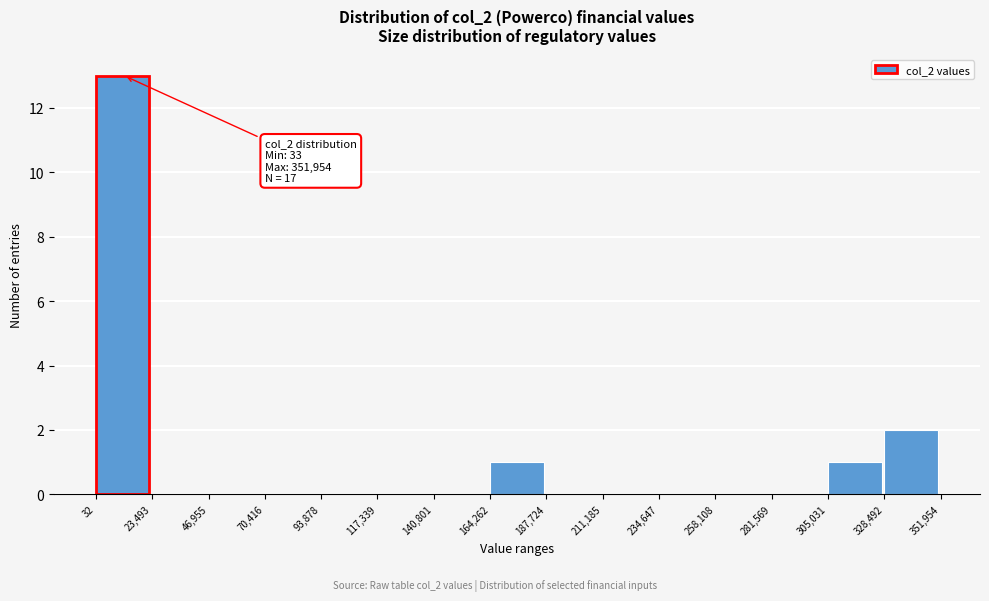

Over which range of the x-axis is the bar tallest?

32 to 23,493